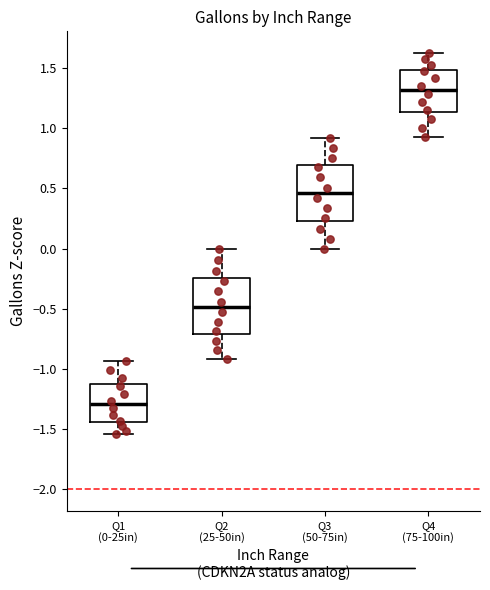

Reading left to right, read every box against the y-axis: the position of its median line, the range the box covers, and the ends of its whiskers. The values are not printed on the chart, so give them approximately, as read against the axis.

Q1 (0-25in): median -1.30, box -1.45 to -1.10, whiskers -1.55 to -0.95
Q2 (25-50in): median -0.50, box -0.70 to -0.25, whiskers -0.90 to 0.00
Q3 (50-75in): median 0.45, box 0.25 to 0.70, whiskers 0.00 to 0.90
Q4 (75-100in): median 1.30, box 1.15 to 1.50, whiskers 0.90 to 1.60